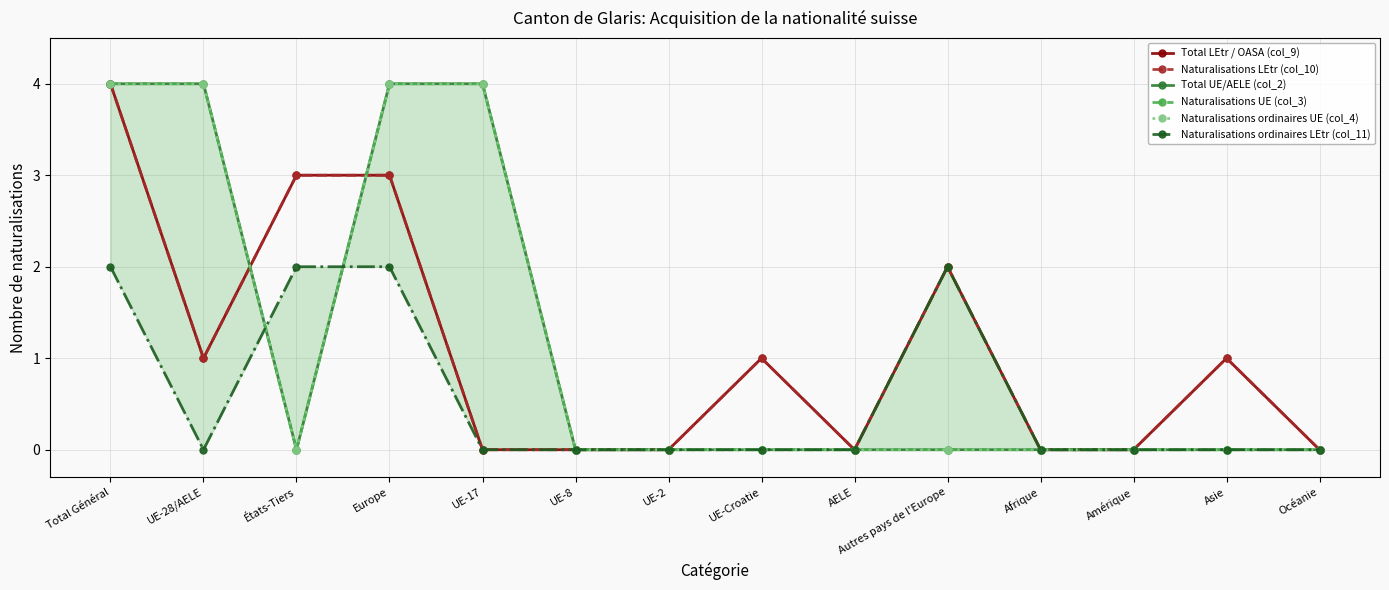

Read the Naturalisations LEtr (col_10) value at UE-28/AELE.

1